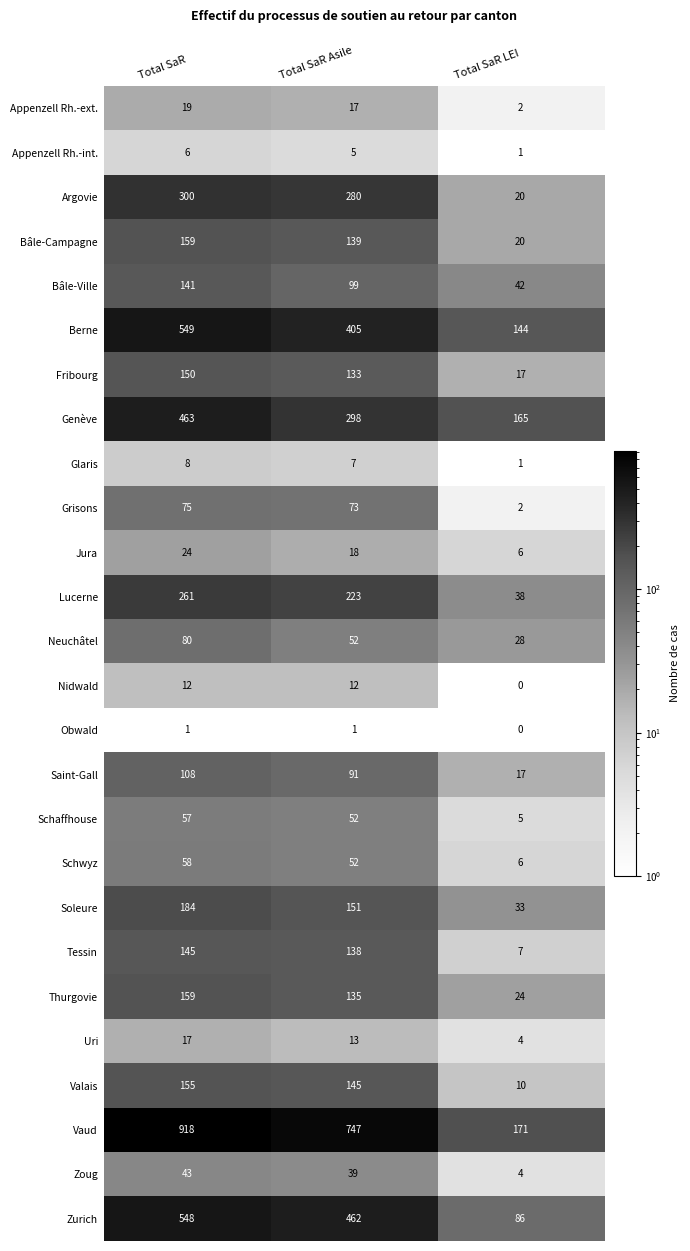

At which label does Bâle-Campagne reach its minimum?

Total SaR LEI